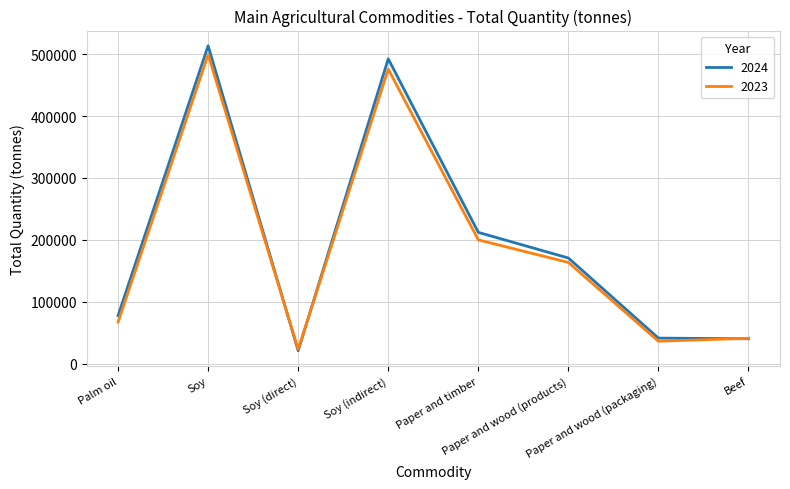

Where does the 2024 series first go above 170751?

Soy